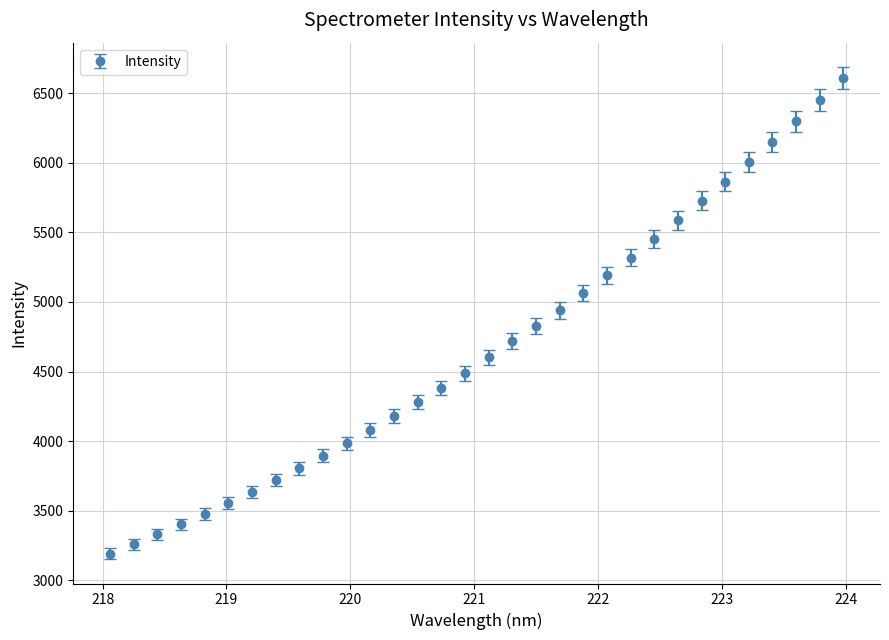

True or false: the data has more than 2 interior local peaks.

False